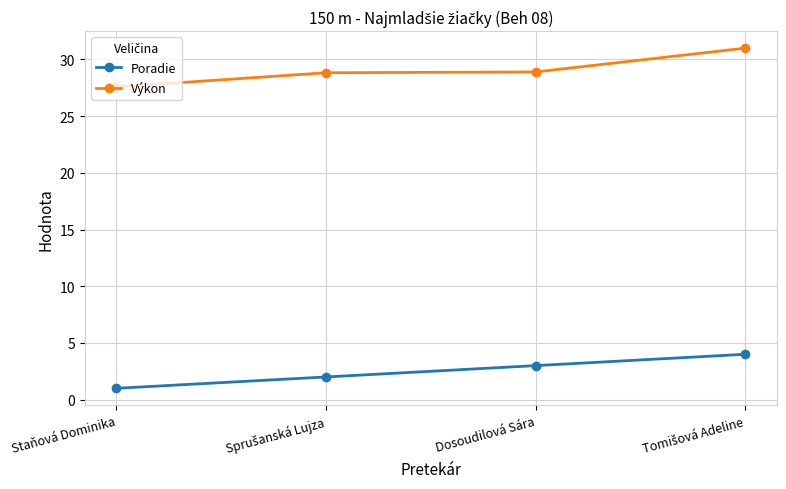

What is the smallest value displayed?

1.0